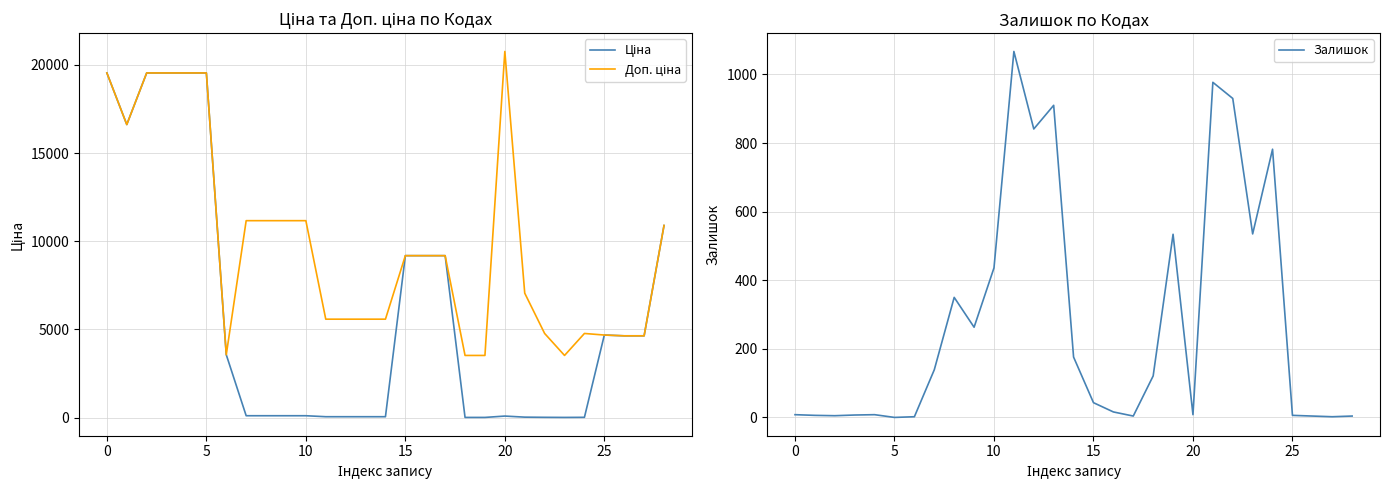

What is the difference between the second highest and minimum values in the Доп. ціна series?

16013.7